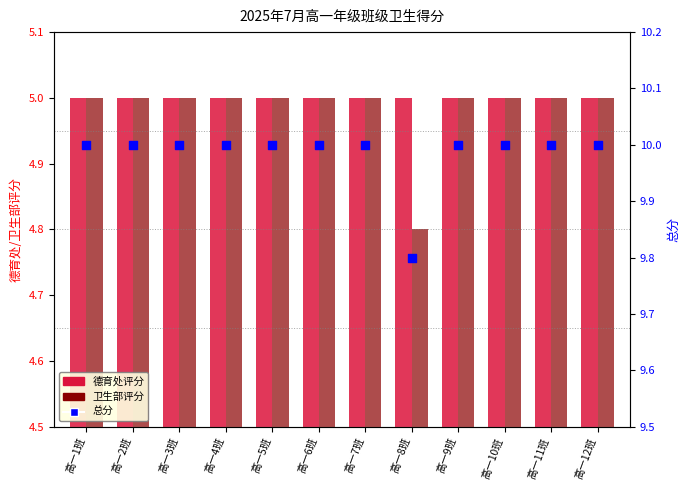

Which series contains the lowest Y value?

卫生部评分